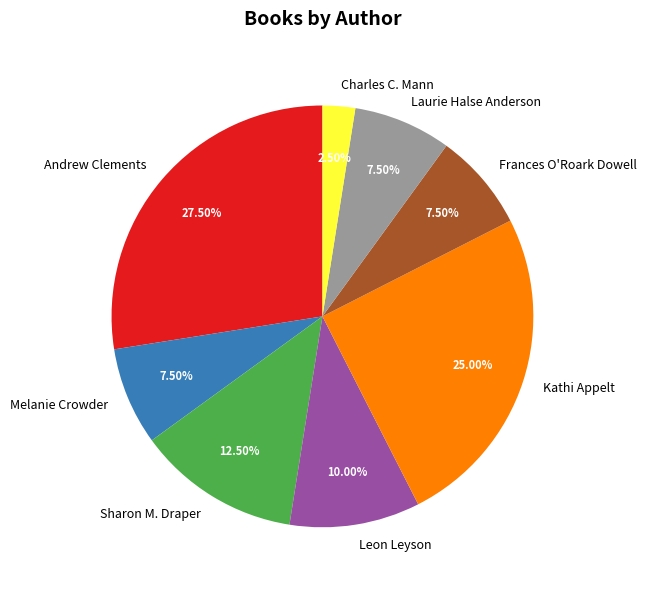

Do Kathi Appelt and Charles C. Mann together represent more than half of the pie?

No